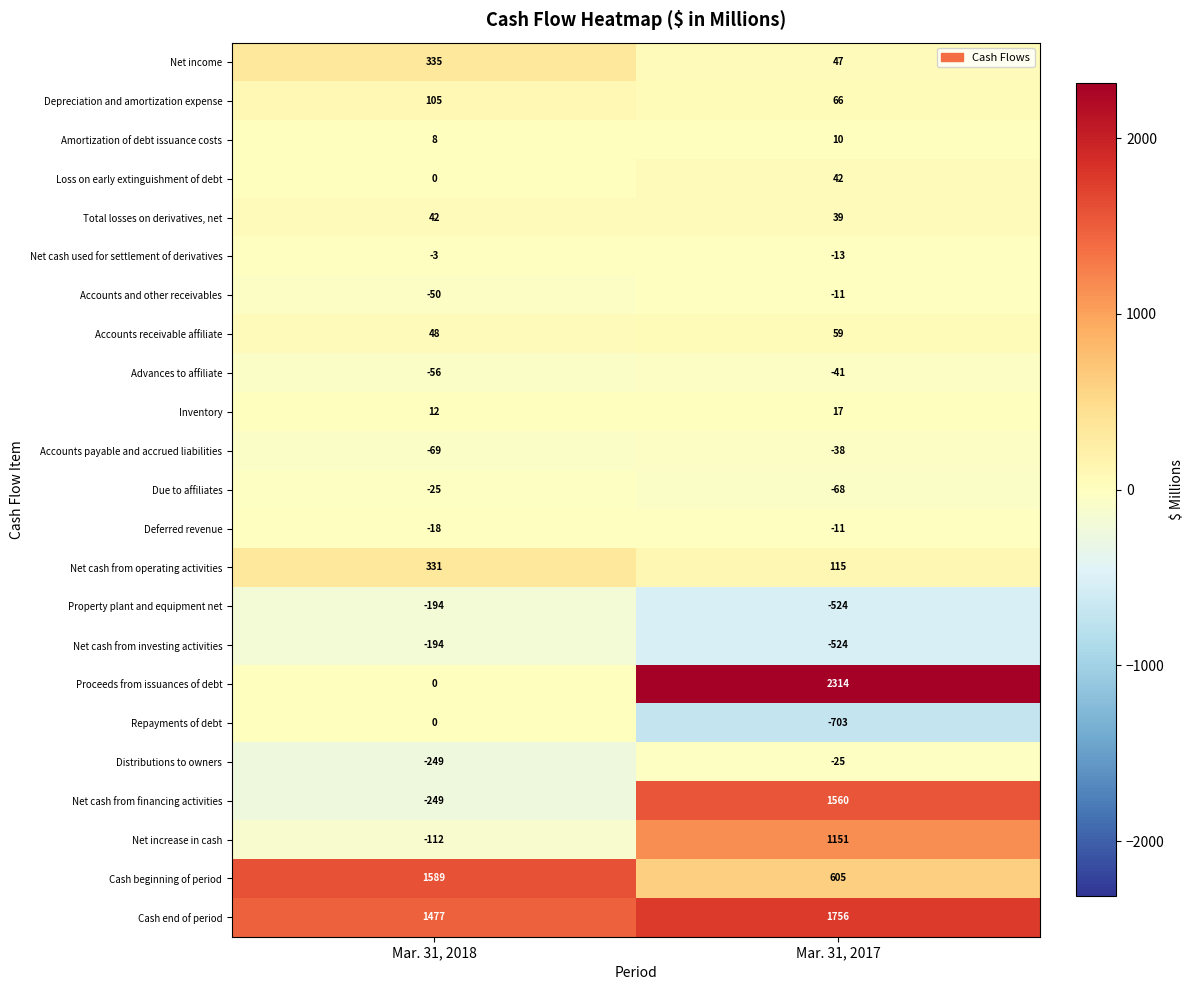

What is the minimum value shown in the chart?

-703